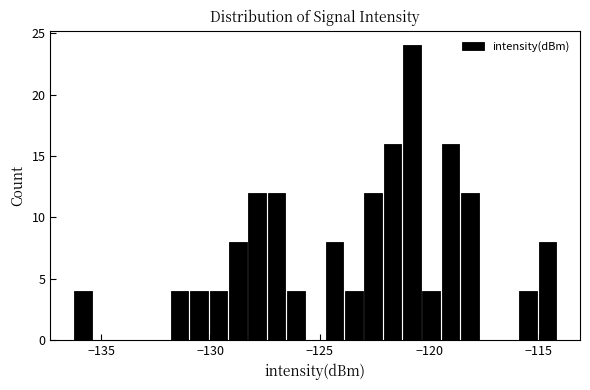

Read against the x-axis, roughly where is the centre of the tallest bar?

-121.0